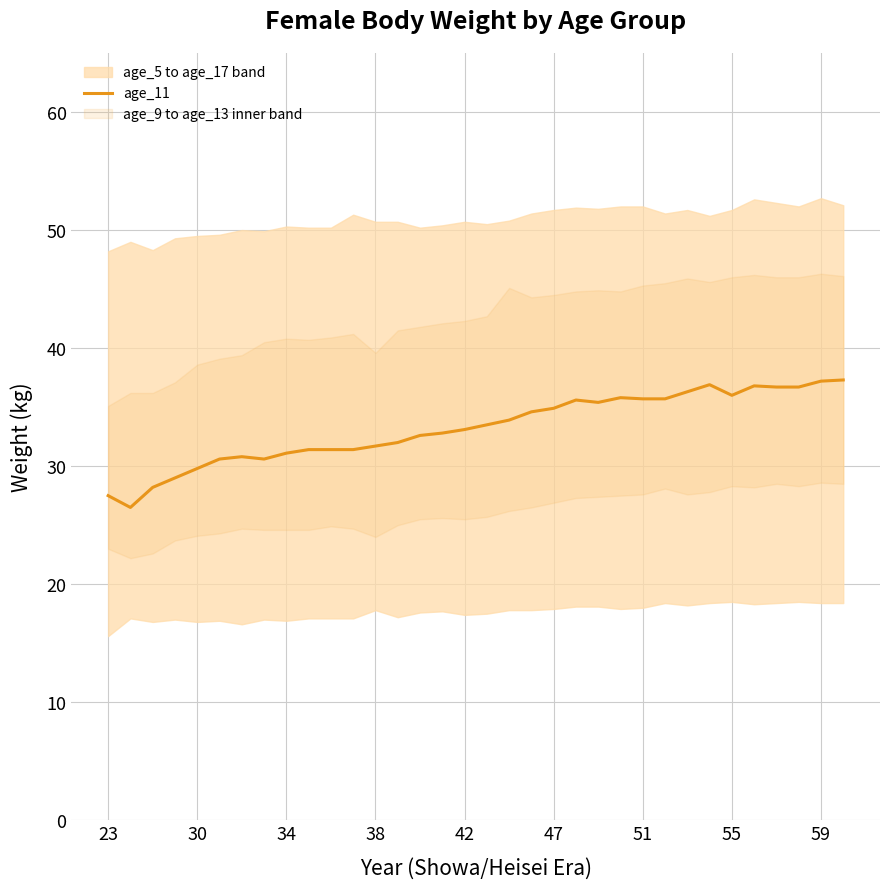

Is it true that the value at 14 is 32.6?

True